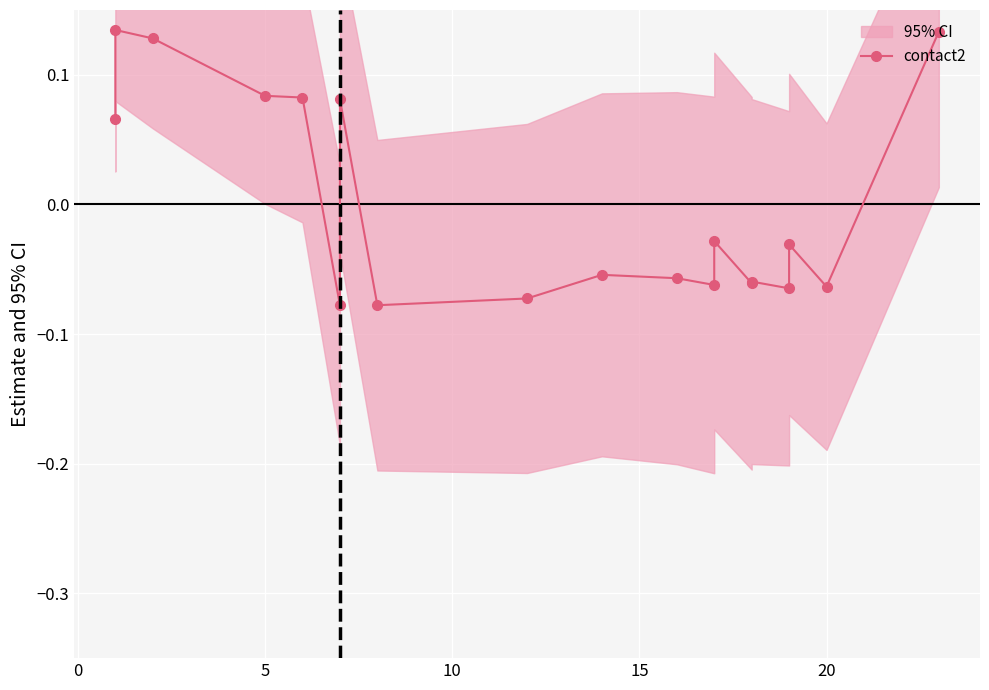

Count the values in the range 0 to 1.

7